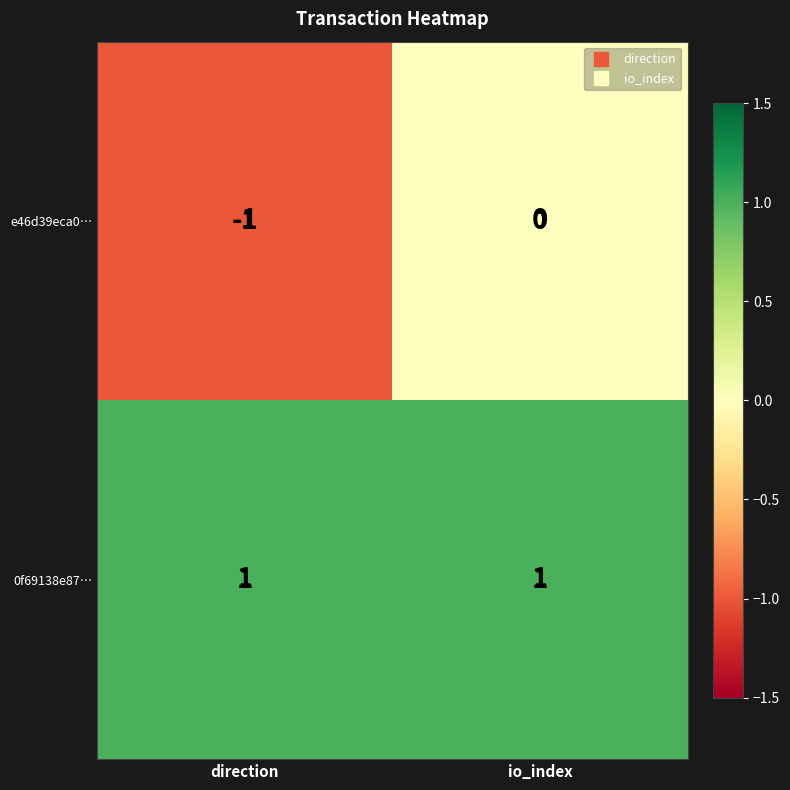

The value of e46d39eca0… at direction is -1. True or false?

True